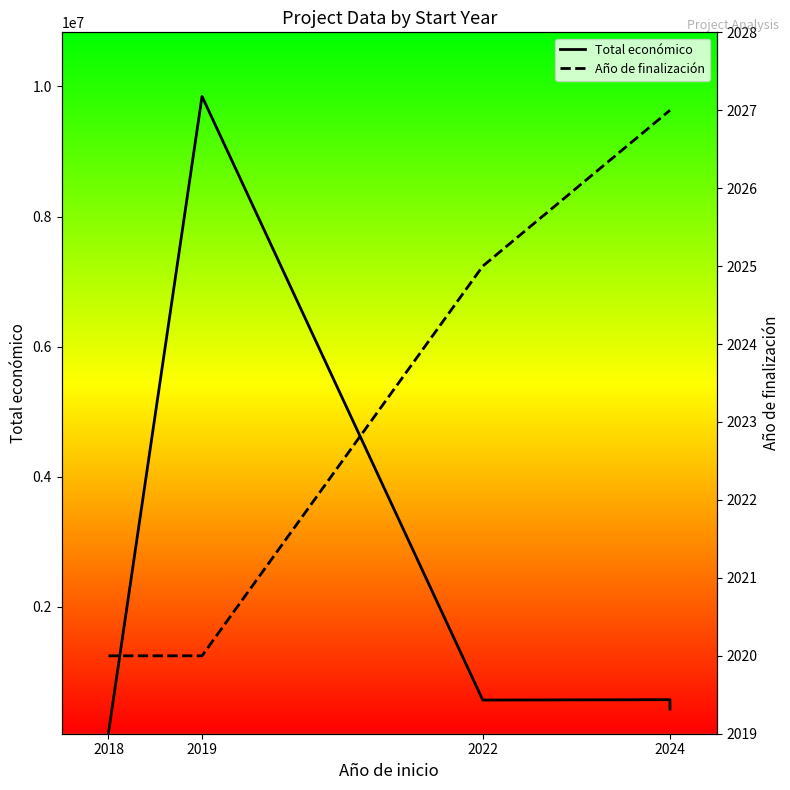

True or false: Total económico has a value of 609923 at 2024.

False